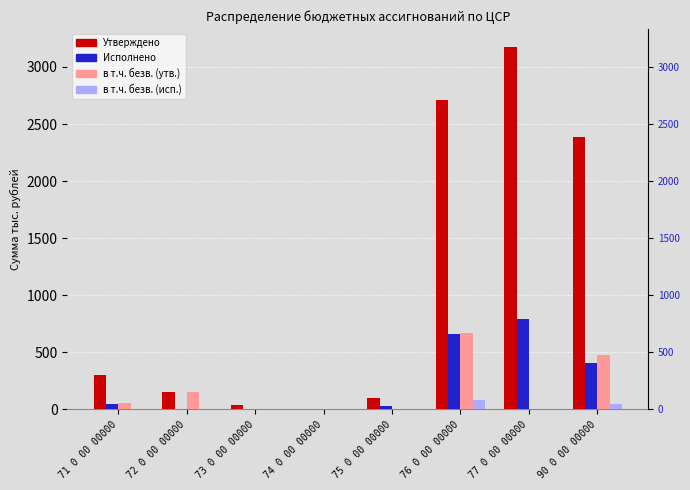

At which category is the sum across all series the highest?

76 0 00 00000